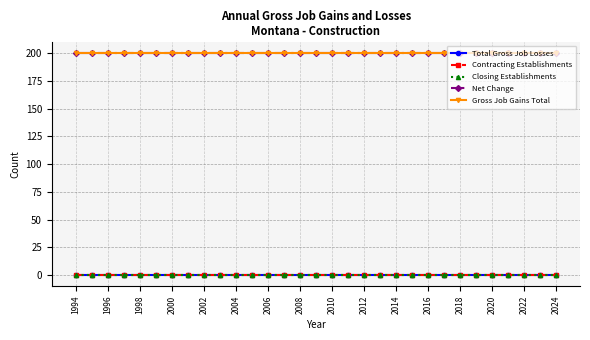

Reading left to right, list all the values displayed in this chart.

Total Gross Job Losses: 0	0	0	0	0	0	0	0	0	0	0	0	0	0	0	0	0	0	0	0	0	0	0	0	0	0	0	0	0	0	0
Contracting Establishments: 0	0	0	0	0	0	0	0	0	0	0	0	0	0	0	0	0	0	0	0	0	0	0	0	0	0	0	0	0	0	0
Closing Establishments: 0	0	0	0	0	0	0	0	0	0	0	0	0	0	0	0	0	0	0	0	0	0	0	0	0	0	0	0	0	0	0
Net Change: 200	200	200	200	200	200	200	200	200	200	200	200	200	200	200	200	200	200	200	200	200	200	200	200	200	200	200	200	200	200	200
Gross Job Gains Total: 200	200	200	200	200	200	200	200	200	200	200	200	200	200	200	200	200	200	200	200	200	200	200	200	200	200	200	200	200	200	200